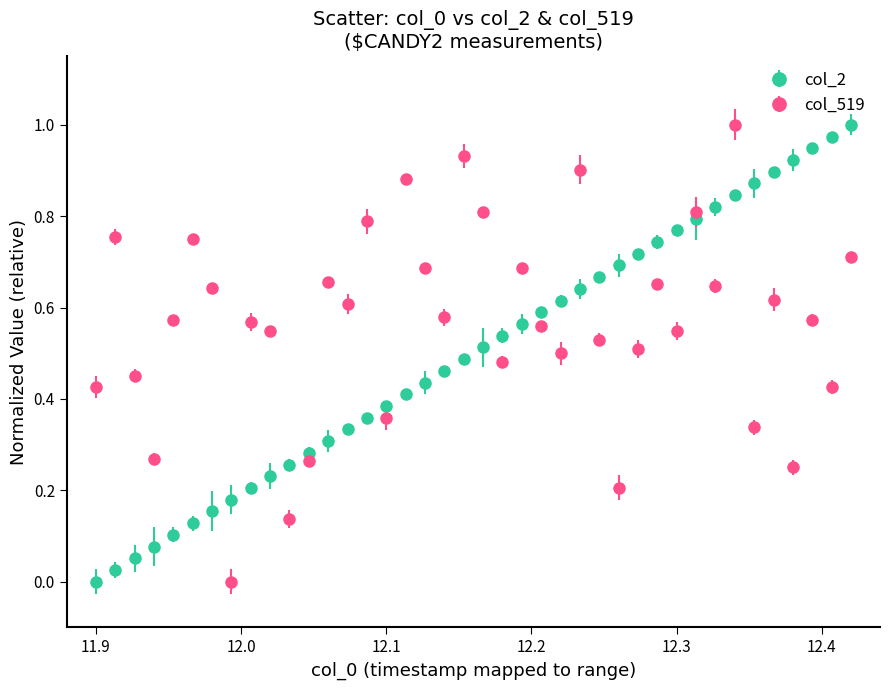

True or false: col_2 and col_519 intersect in this chart.

True